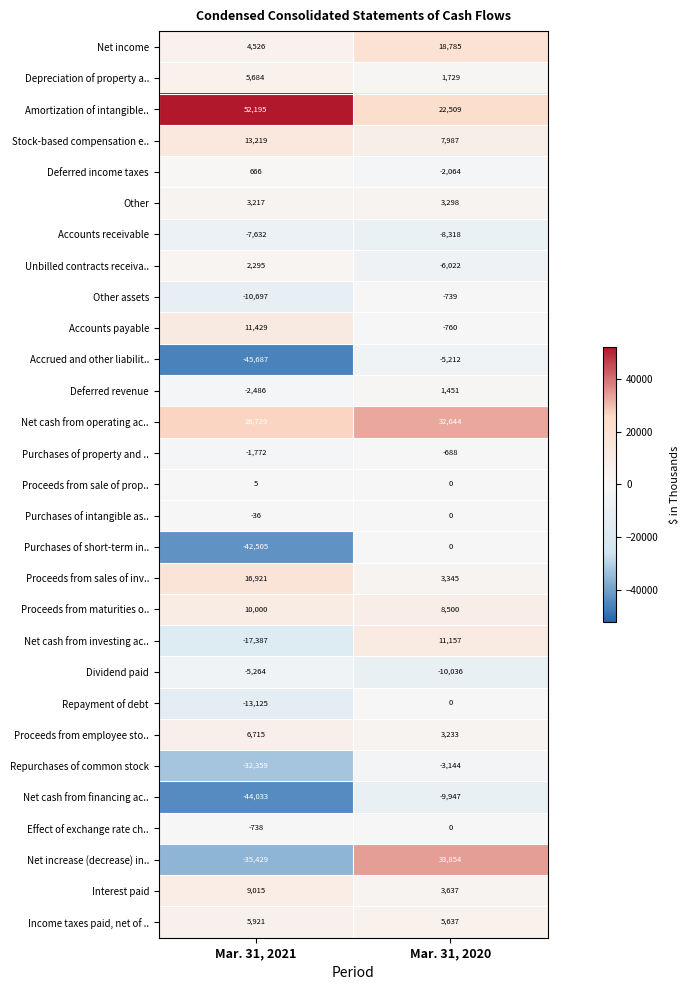

At which category is the sum across all series the highest?

Mar. 31, 2020